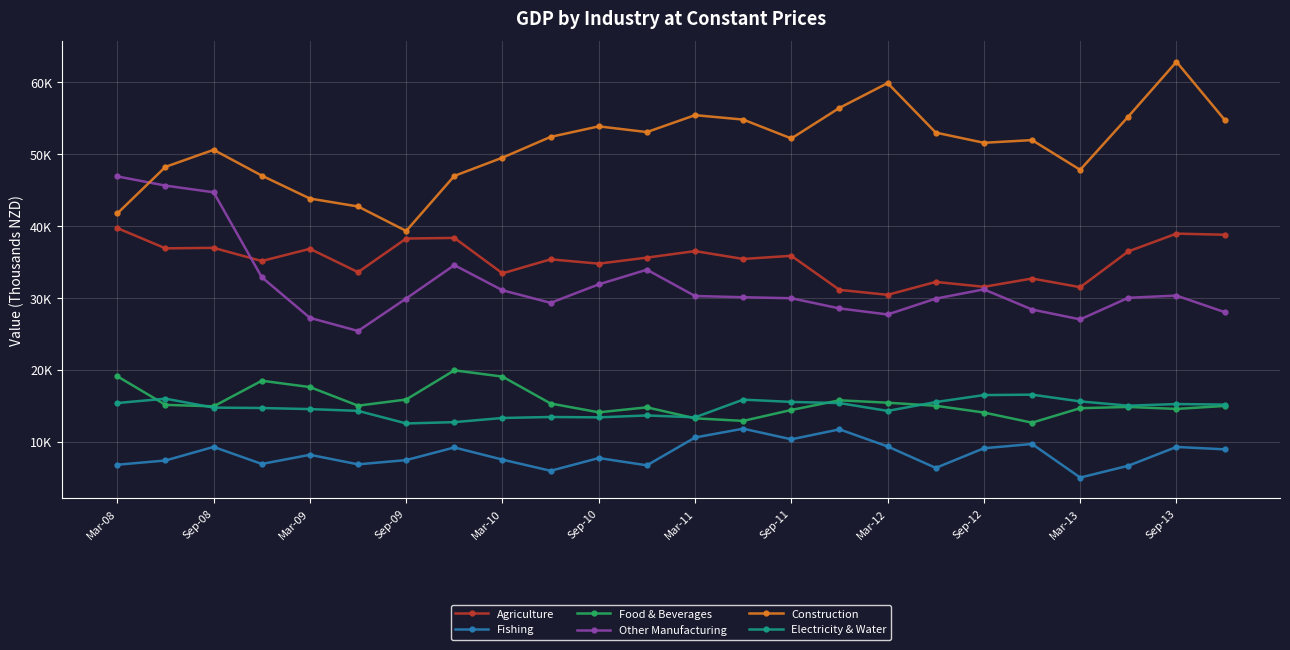

Does the chart have visible grid lines?

Yes